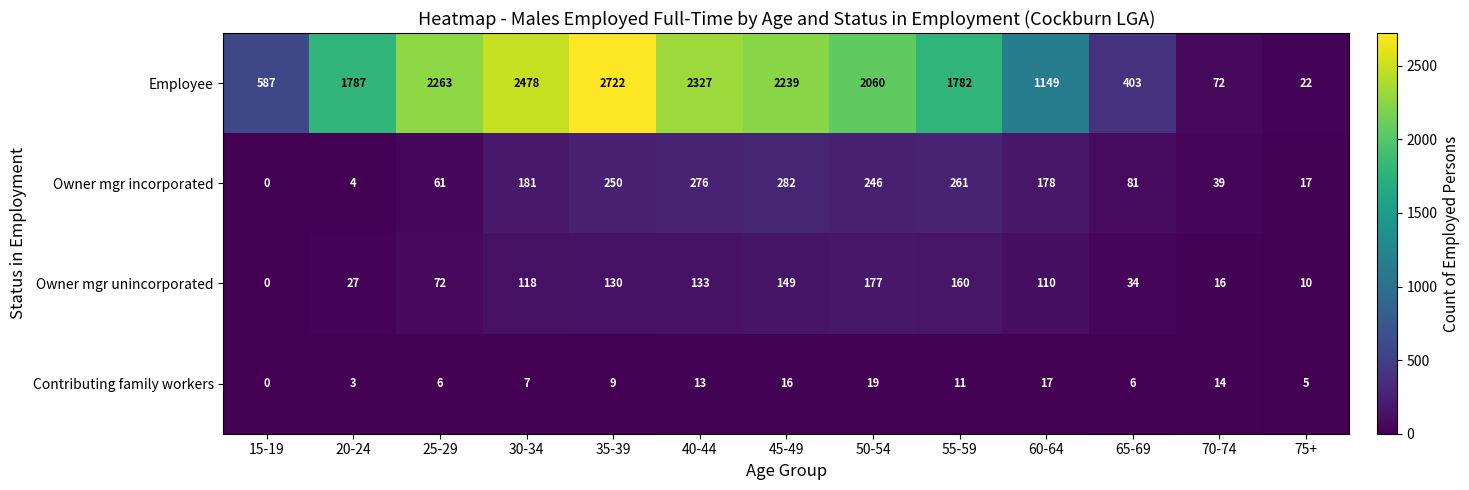

List the labels in order of Owner mgr incorporated value, smallest first.

15-19, 20-24, 75+, 70-74, 25-29, 65-69, 60-64, 30-34, 50-54, 35-39, 55-59, 40-44, 45-49